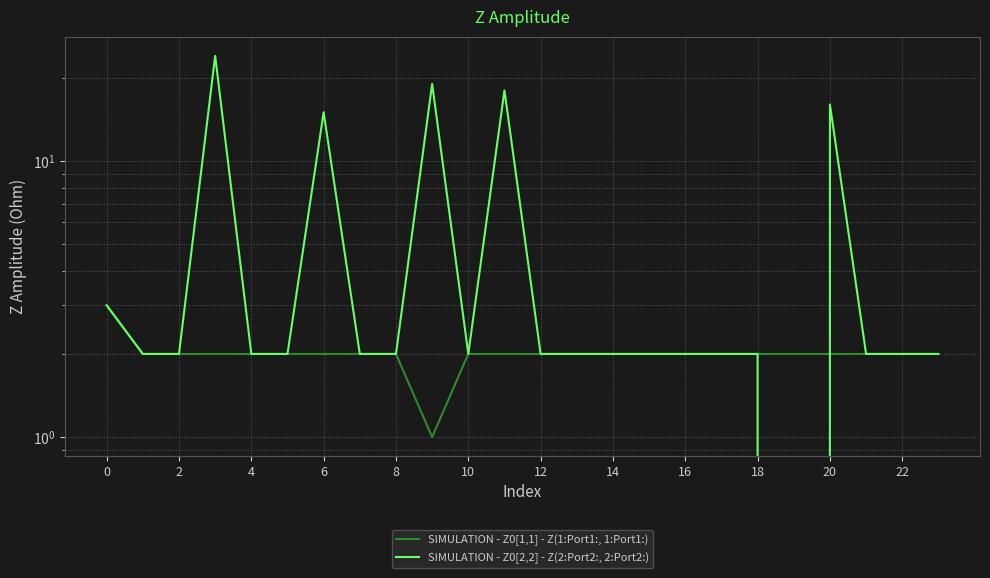

List the series in order of their peak value, lowest first.

SIMULATION - Z0[1,1] - Z(1:Port1:, 1:Port1:), SIMULATION - Z0[2,2] - Z(2:Port2:, 2:Port2:)